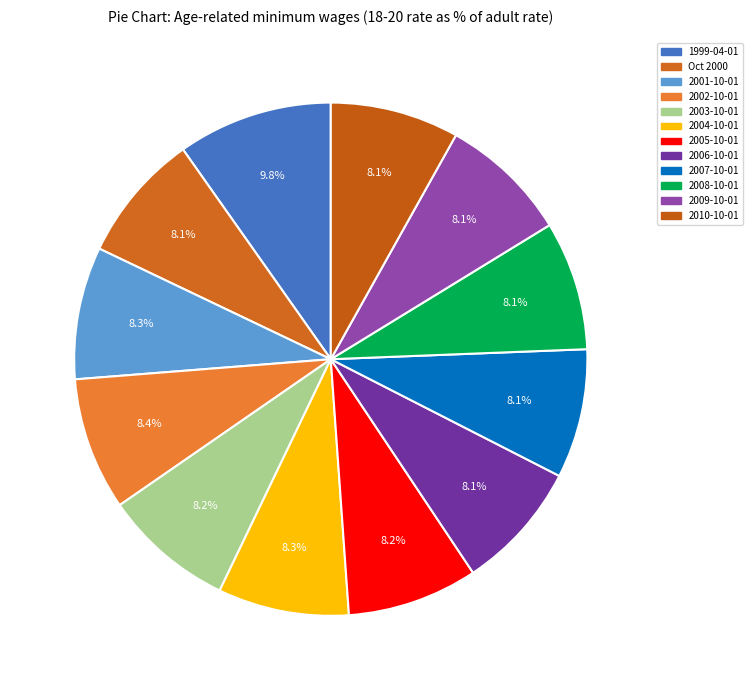

Rank the categories by value from lowest to highest.

2010-10-01, 2006-10-01, 2008-10-01, Oct 2000, 2007-10-01, 2009-10-01, 2005-10-01, 2003-10-01, 2004-10-01, 2001-10-01, 2002-10-01, 1999-04-01